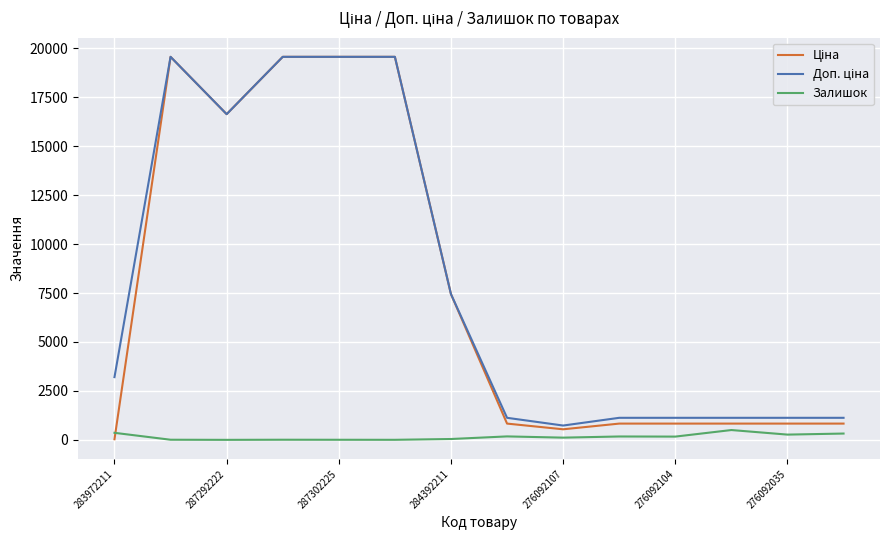

What is the greatest value displayed?

19564.9